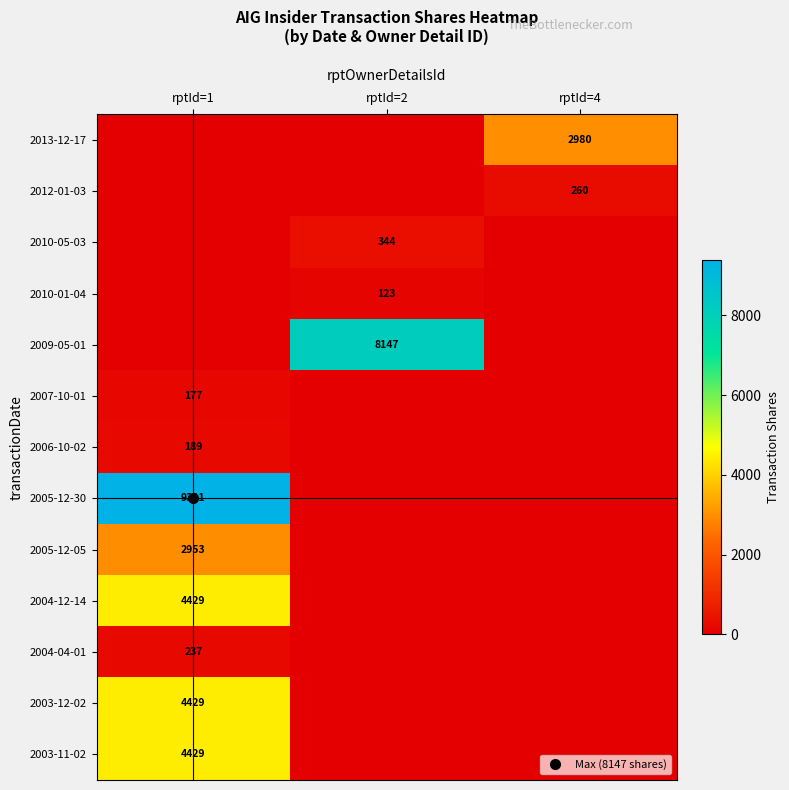

At how many categories does at least one series exceed 4349?

2